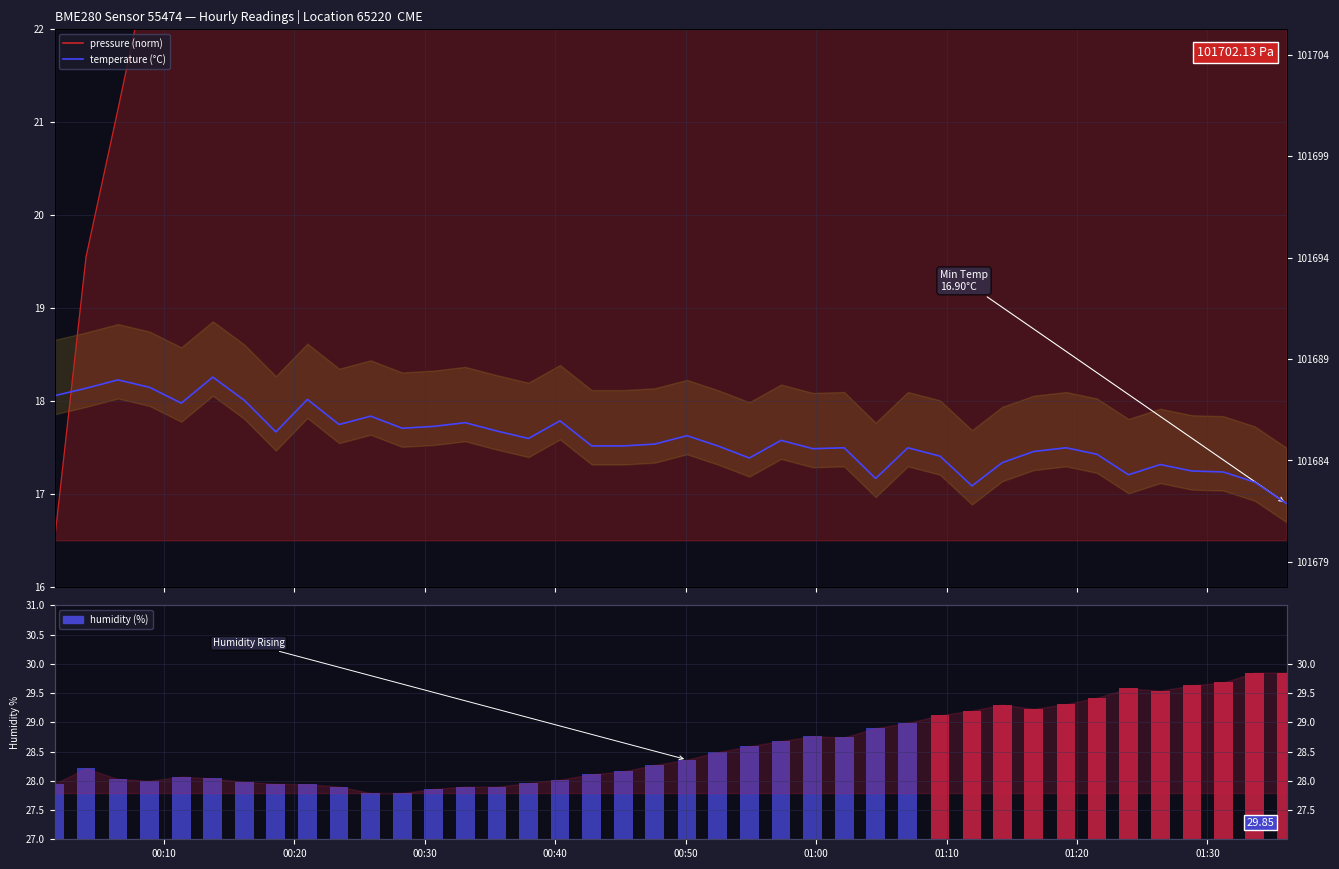

What is the sum of all temperature values?

704.0